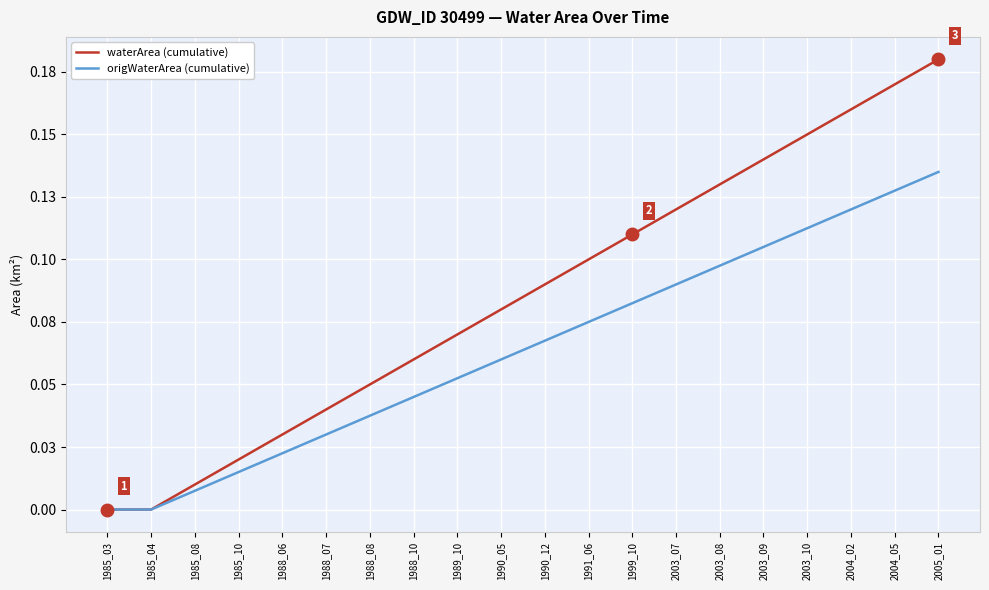

Reading right to left, extract all data points from this chart.

waterArea (cumulative): 2005_01=0.2	2004_05=0.2	2004_02=0.2	2003_10=0.1	2003_09=0.1	2003_08=0.1	2003_07=0.1	1999_10=0.1	1991_06=0.1	1990_12=0.1	1990_05=0.1	1989_10=0.1	1988_10=0.1	1988_08=0.1	1988_07=0.0	1988_06=0.0	1985_10=0.0	1985_08=0.0	1985_04=0.0	1985_03=0.0
origWaterArea (cumulative): 2005_01=0.1	2004_05=0.1	2004_02=0.1	2003_10=0.1	2003_09=0.1	2003_08=0.1	2003_07=0.1	1999_10=0.1	1991_06=0.1	1990_12=0.1	1990_05=0.1	1989_10=0.1	1988_10=0.0	1988_08=0.0	1988_07=0.0	1988_06=0.0	1985_10=0.0	1985_08=0.0	1985_04=0.0	1985_03=0.0